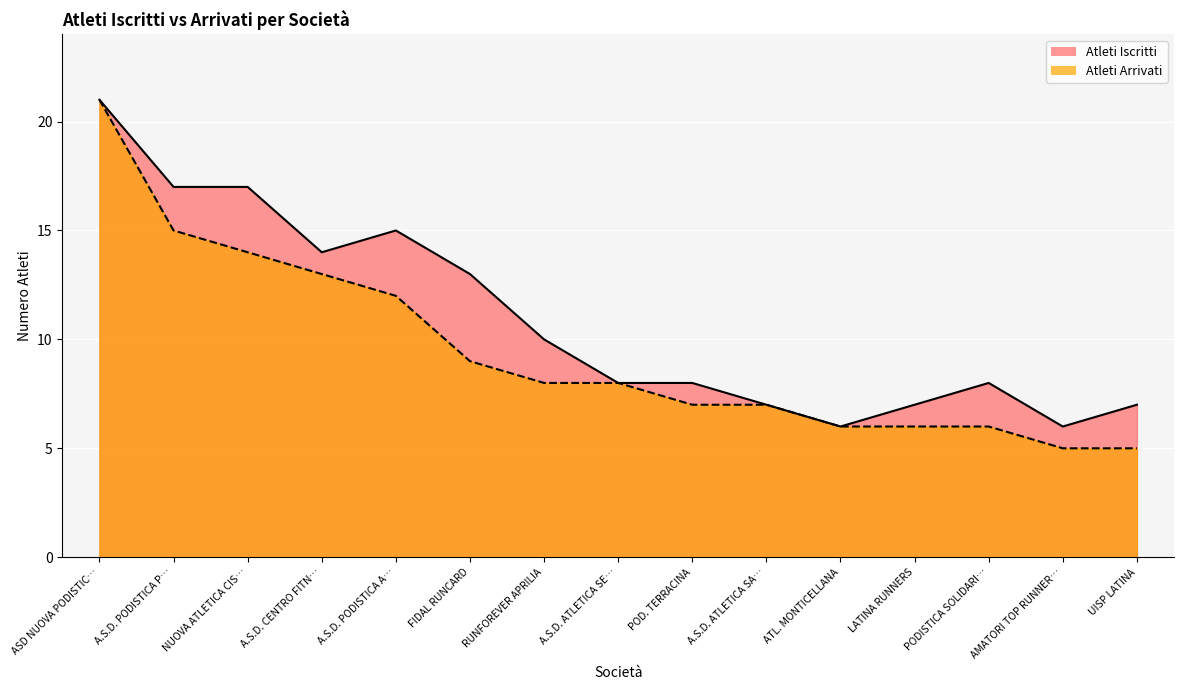

How many series are shown in this chart?

2